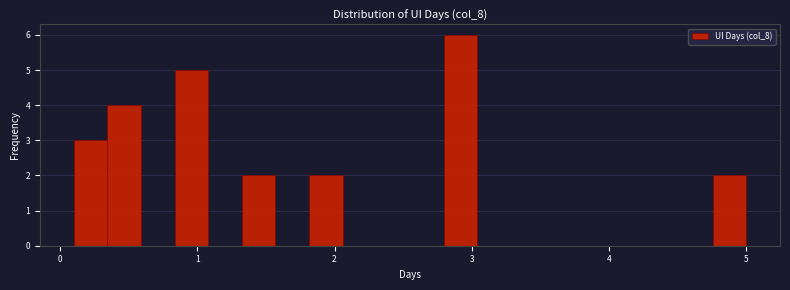

Around what value on the x-axis is the tallest bar? Give the approximate position of its centre, as read against the axis.

2.9